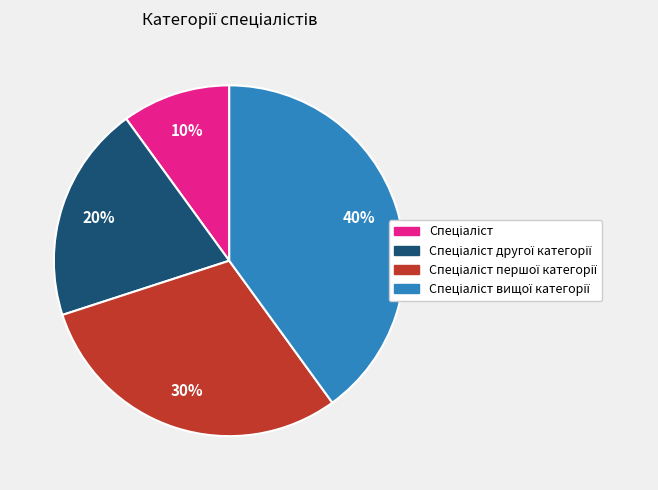

Does any single category account for the majority?

No